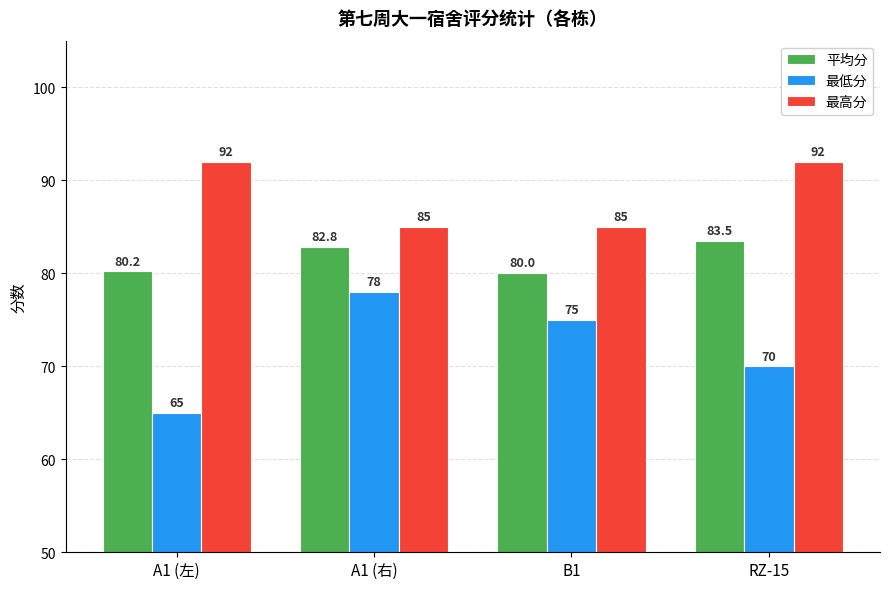

Rank the series by their maximum value, from lowest to highest.

最低分, 平均分, 最高分